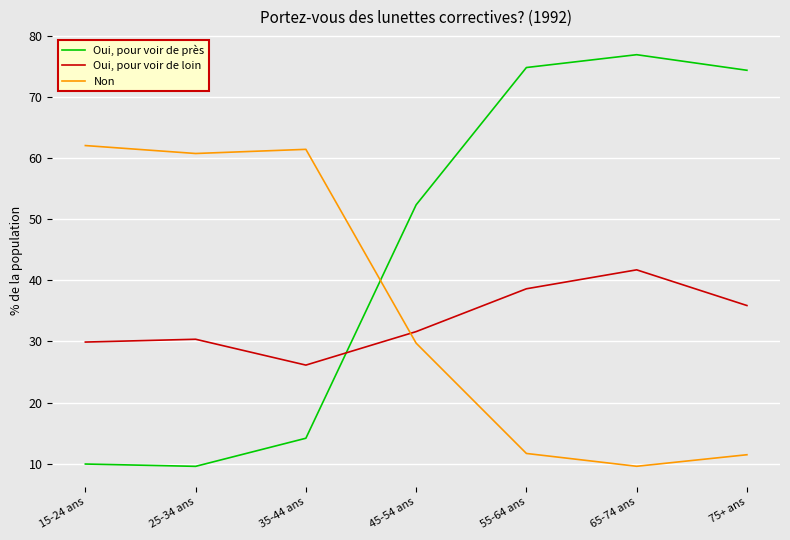

What is the average value of the Non series?

35.2